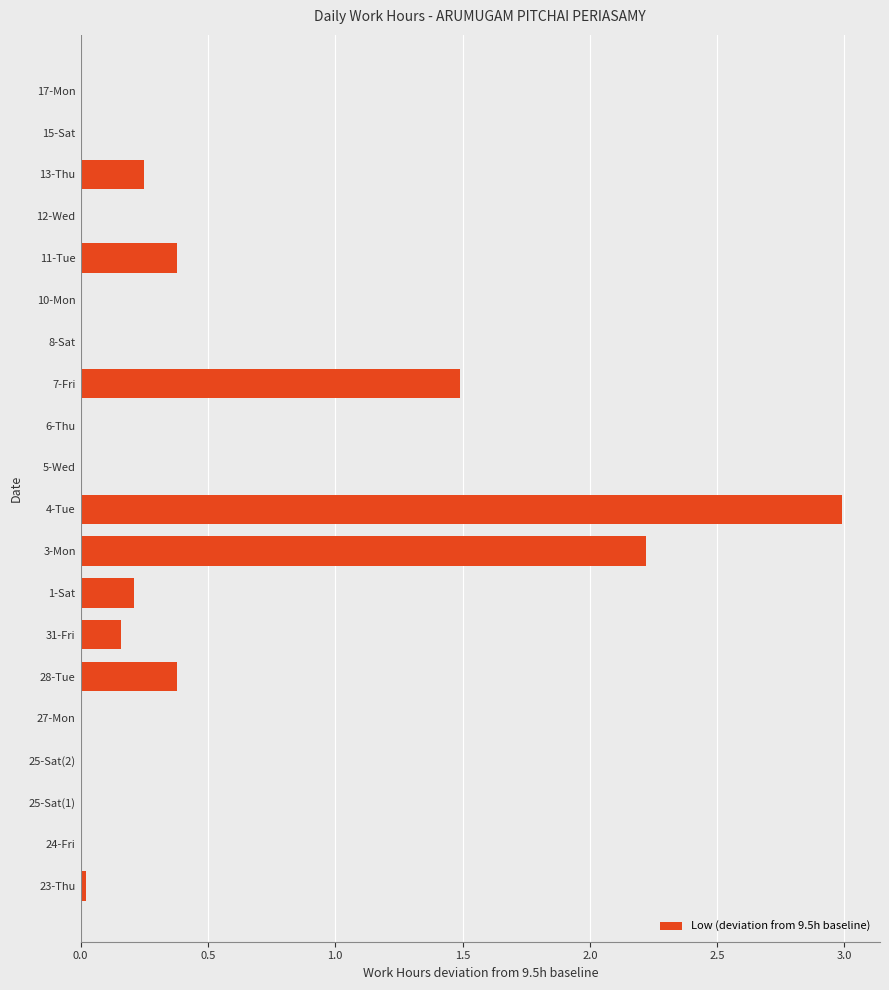

What is the sum of all values?

8.1